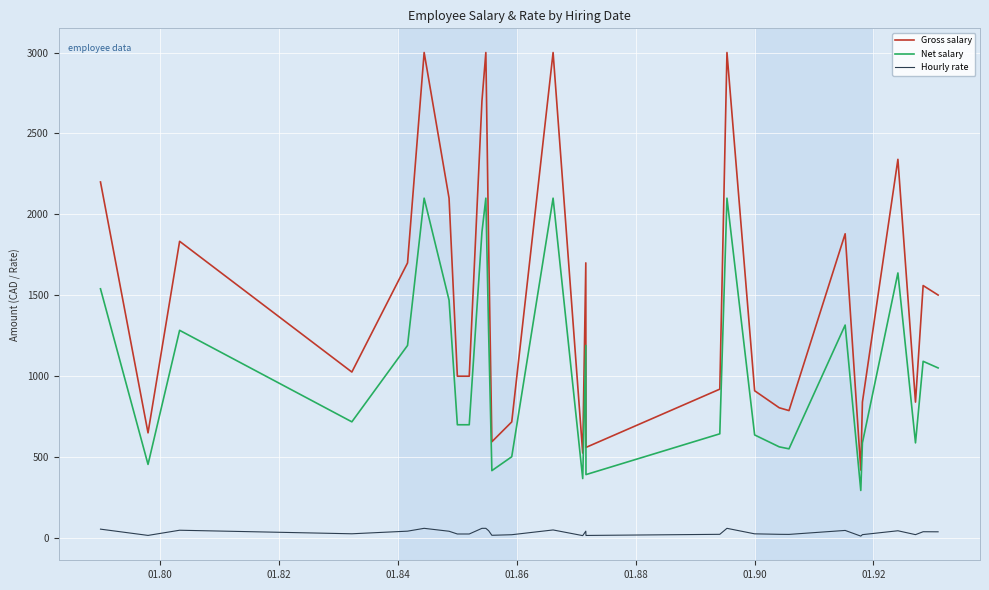

Which series has the largest total across all categories?

Gross salary